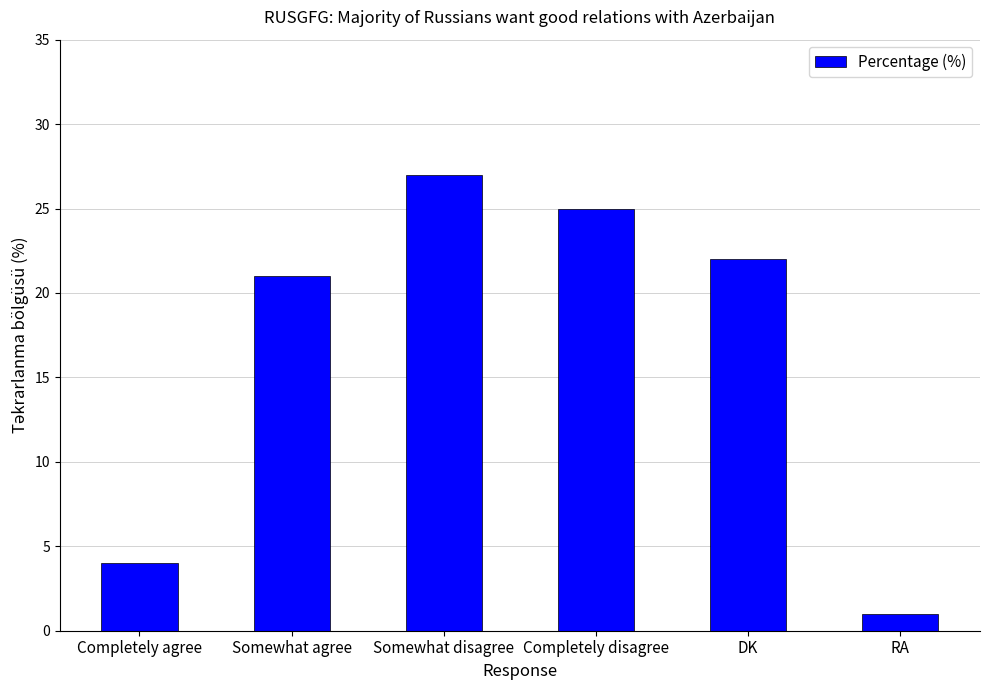

Reading left to right, transcribe all the data shown in this chart.

Completely agree=4	Somewhat agree=21	Somewhat disagree=27	Completely disagree=25	DK=22	RA=1